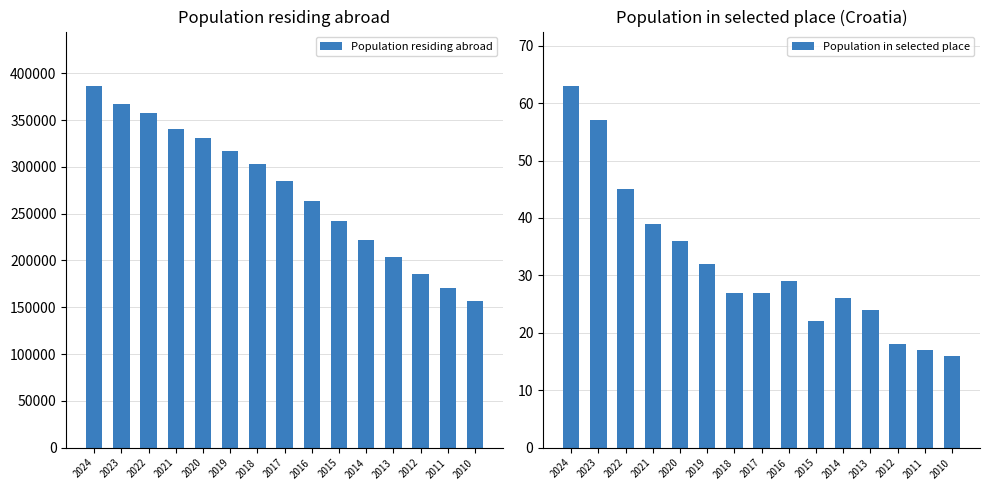

What is the difference between the second highest and minimum values in the Population residing abroad series?

210967